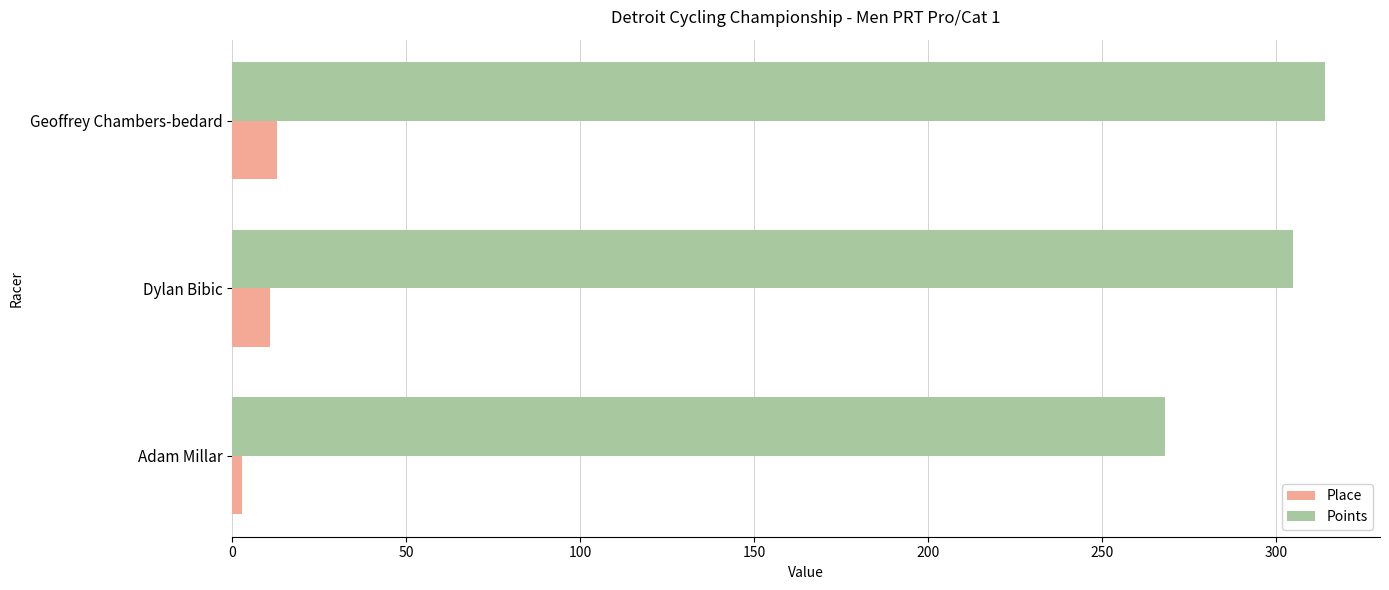

What is the average value of the Place series?

9.0